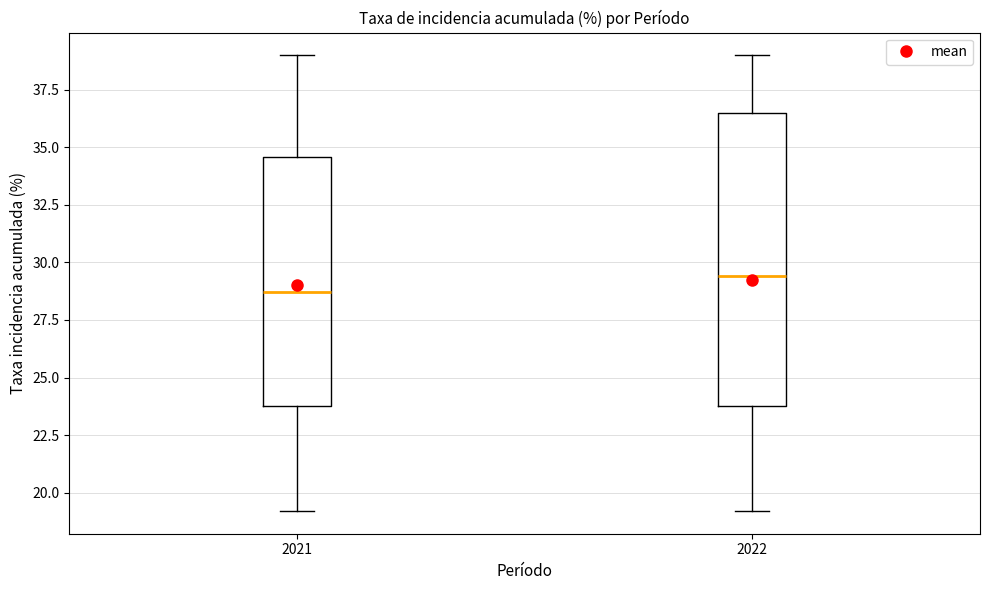

Reading left to right, read every box against the y-axis: the position of its median line, the range the box covers, and the ends of its whiskers. The values are not printed on the chart, so give them approximately, as read against the axis.

2021: median 28.5, box 24.0 to 34.5, whiskers 19.0 to 39.0
2022: median 29.5, box 24.0 to 36.5, whiskers 19.0 to 39.0